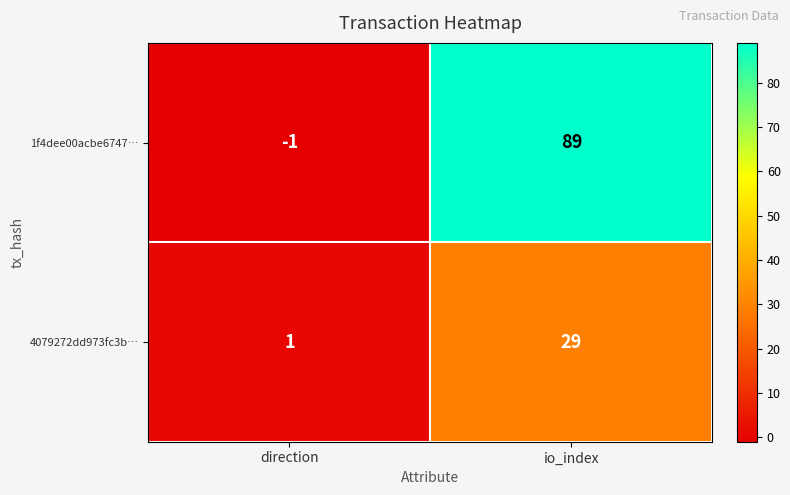

At which label is 1f4dee00acbe6747… closest to 44?

direction